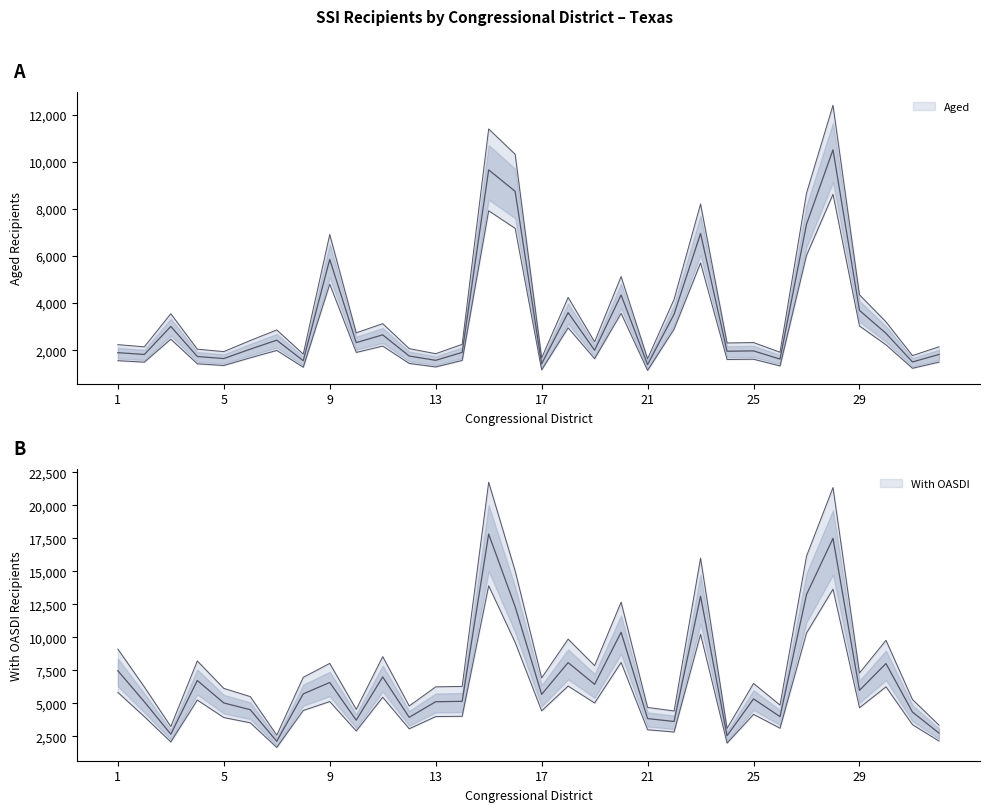

Does the chart display data point markers on the line(s)?

No